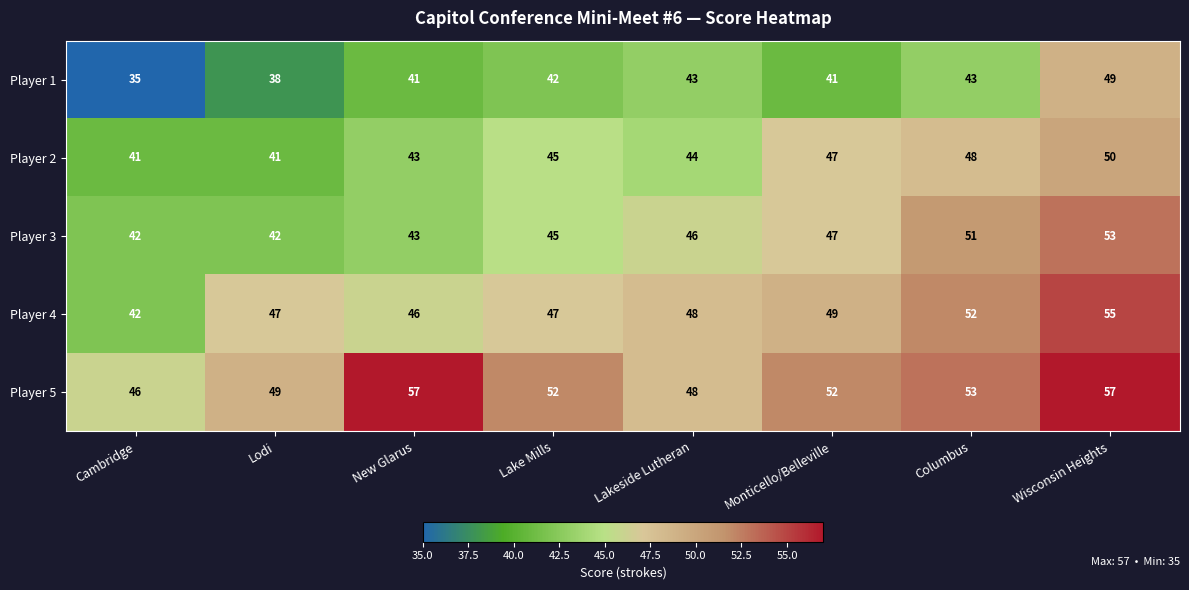

At which label does Player 5 reach its minimum?

Cambridge